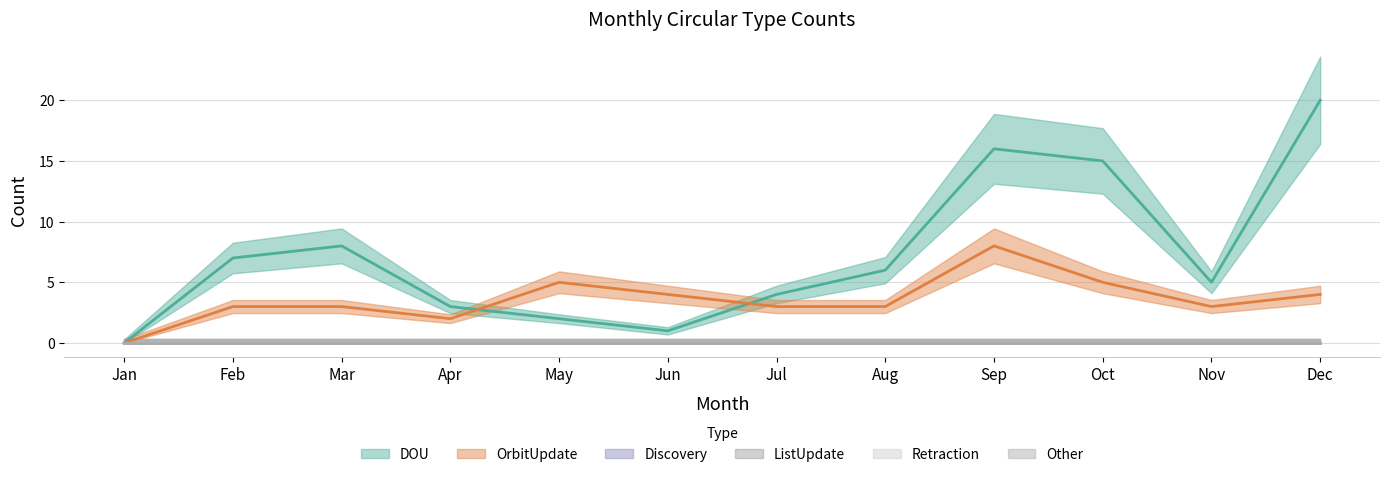

List the series in order of their peak value, lowest first.

Discovery, ListUpdate, Retraction, Other, OrbitUpdate, DOU